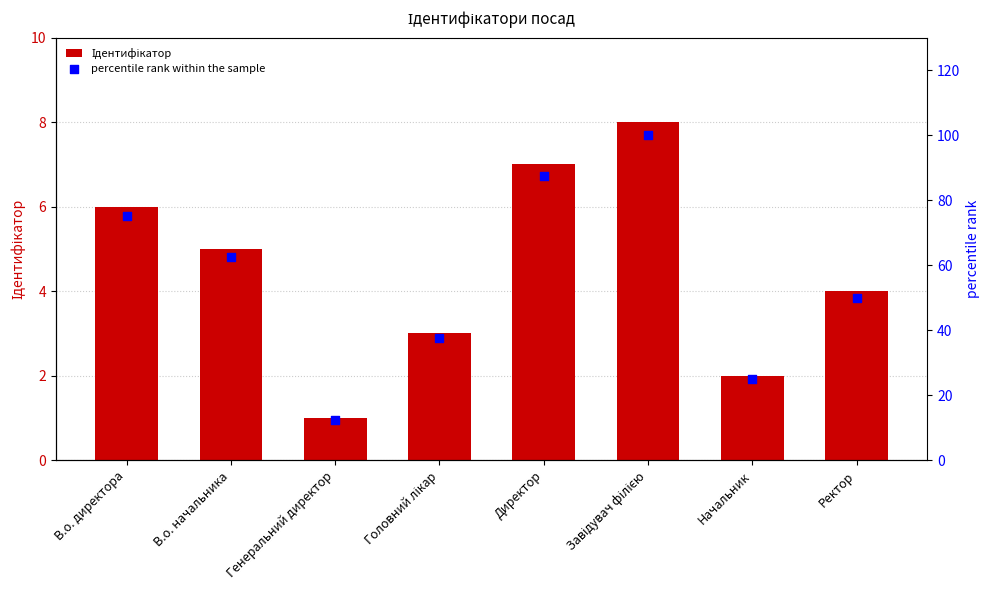

Which series contains the highest Y value?

percentile rank within the sample